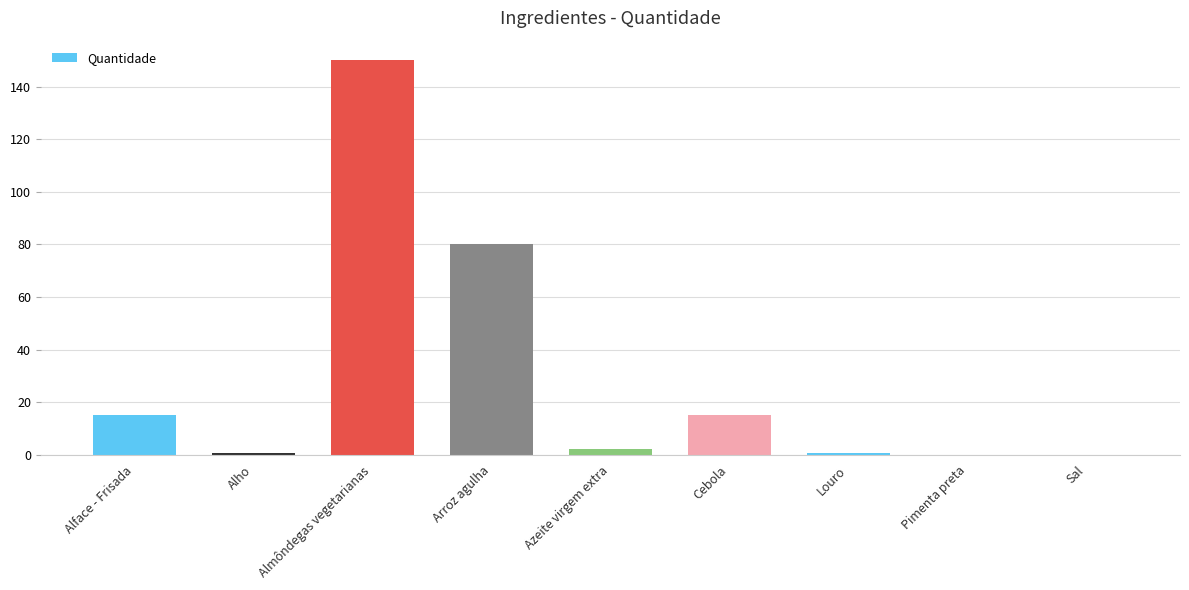

The chart shows a value of 150.0 at Almôndegas vegetarianas. True or false?

True